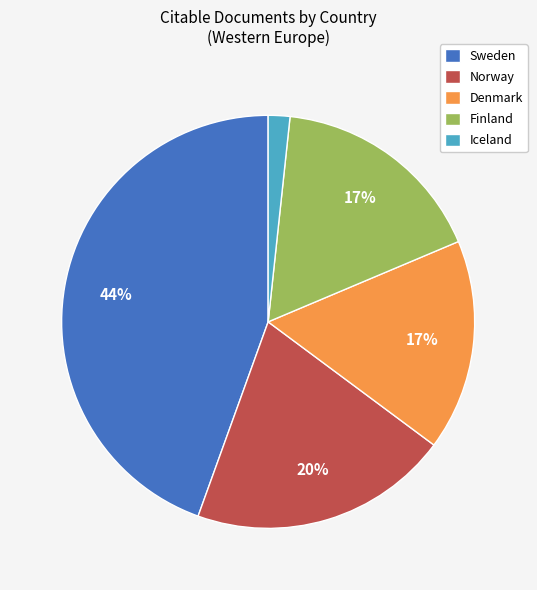

The Denmark slice represents 11% of the pie. True or false?

False